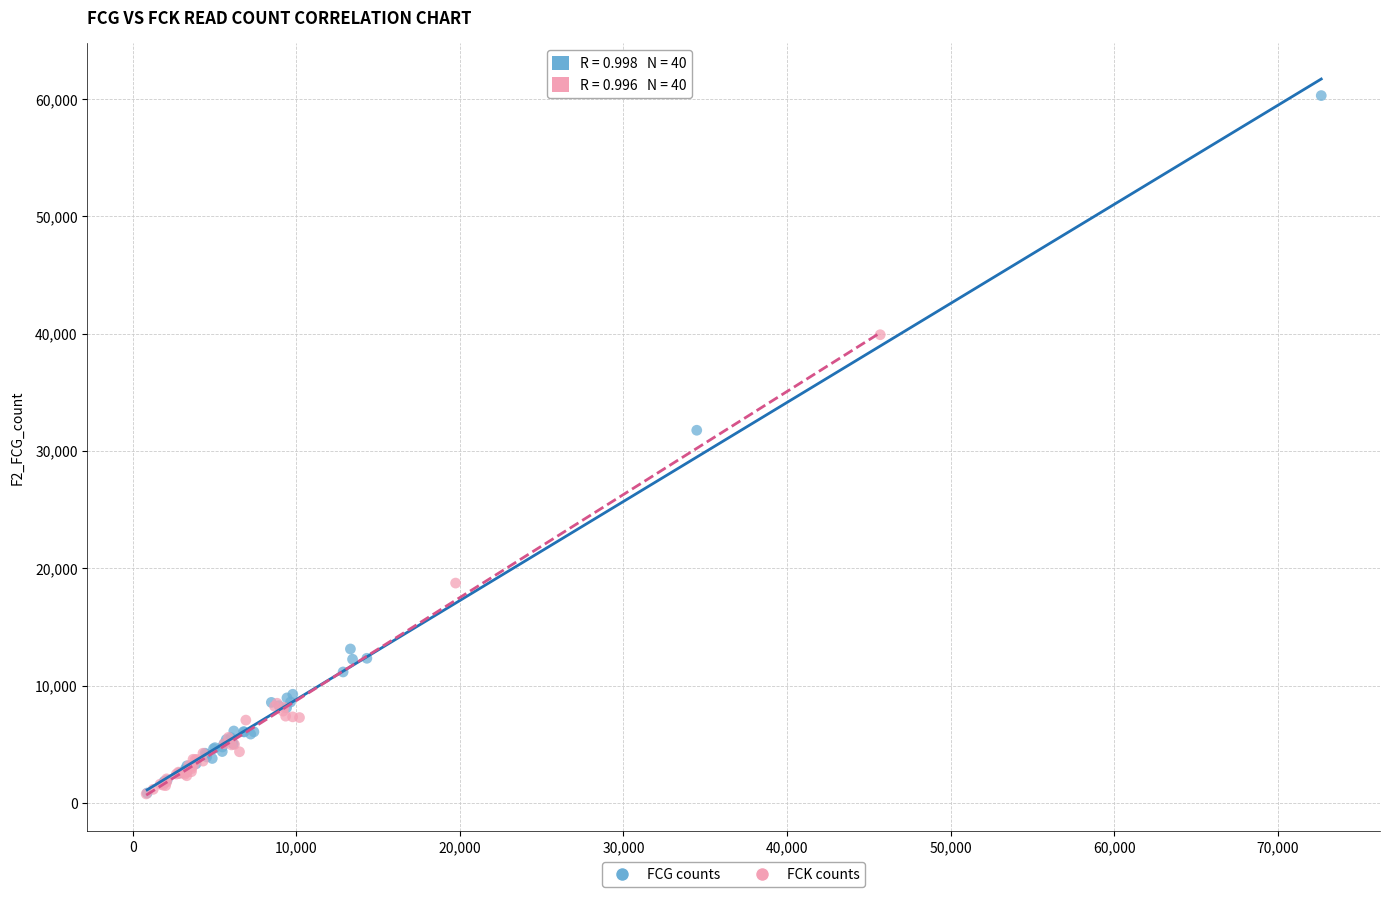

What are all the series names shown in the legend?

FCG counts, FCK counts